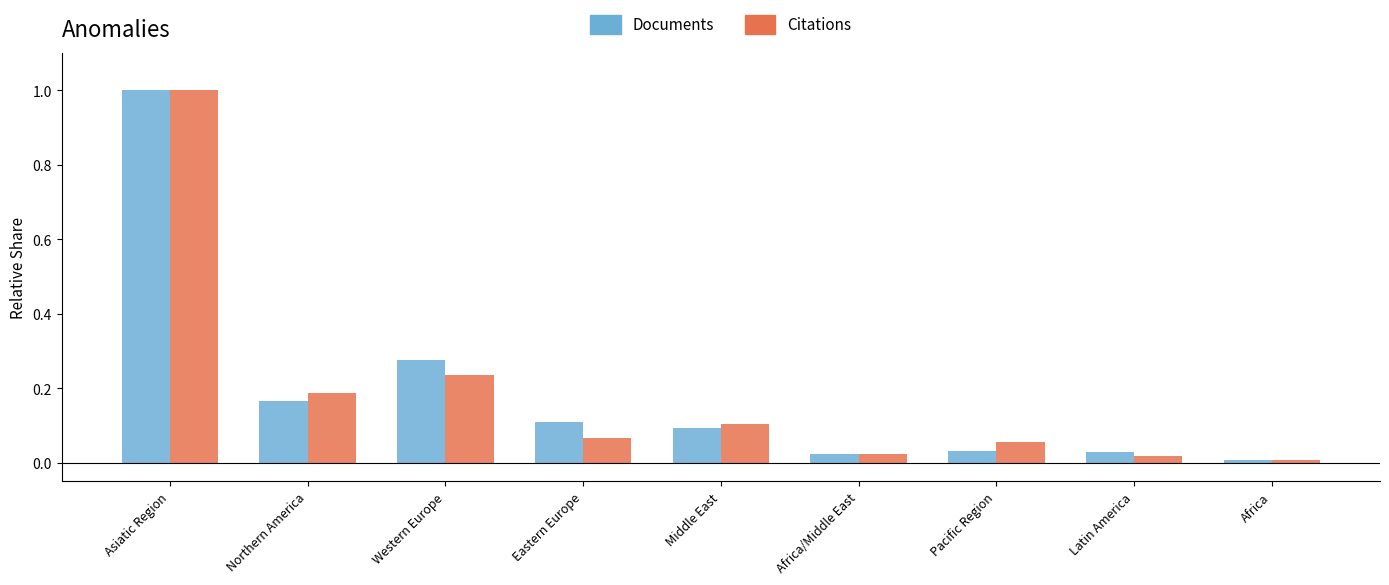

What is the approximate value of Citations at Asiatic Region?

1.0